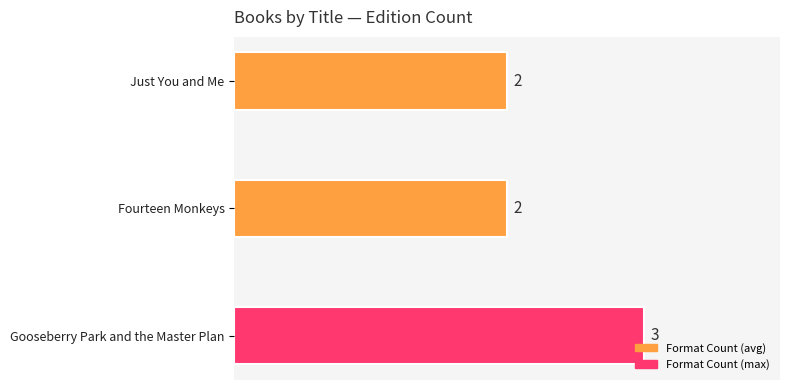

Which has a higher value, Gooseberry Park and the Master Plan or Fourteen Monkeys?

Gooseberry Park and the Master Plan